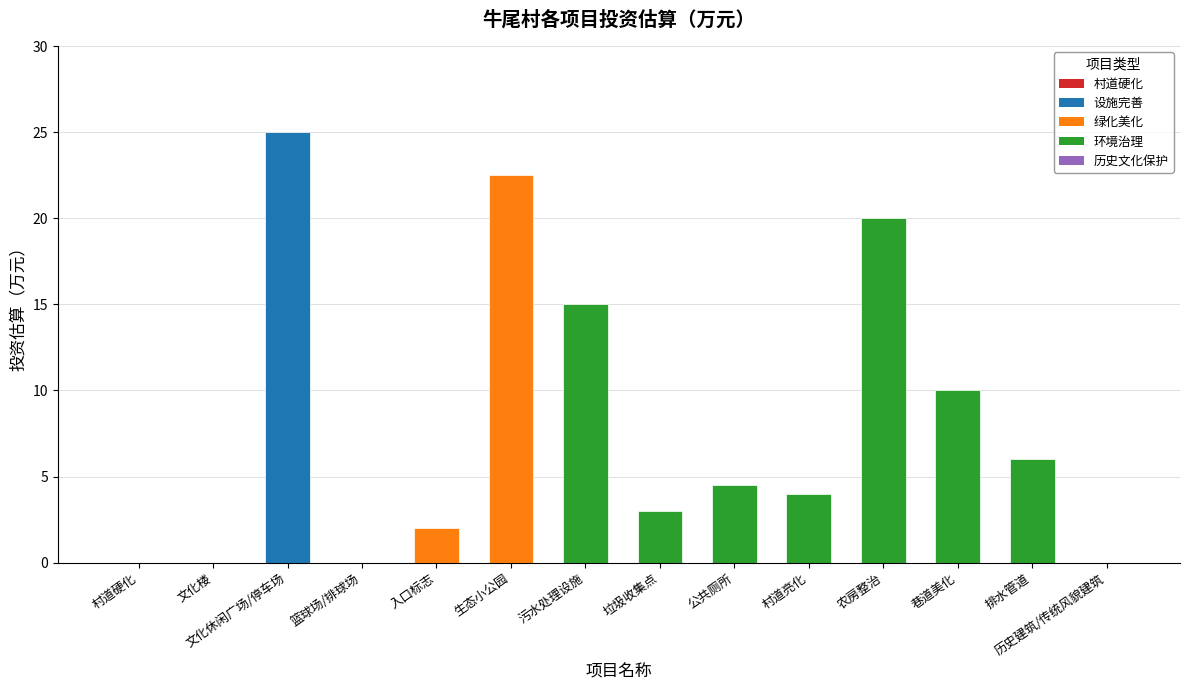

What is the change in value from 村道硬化 to 生态小公园?

+22.5